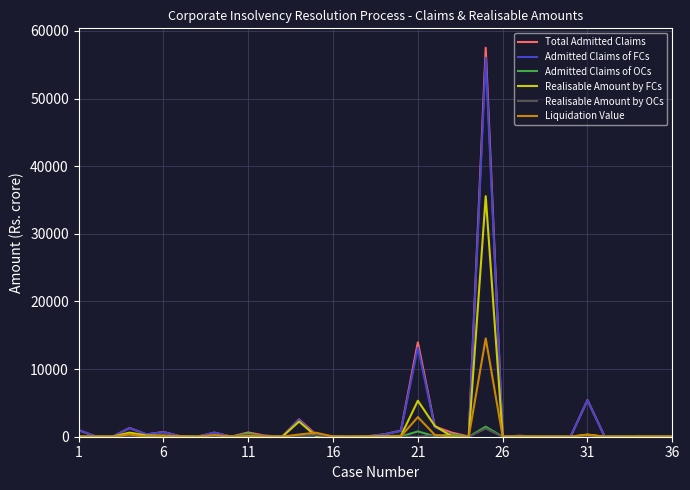

Which series has the largest range (max minus min)?

Total Admitted Claims